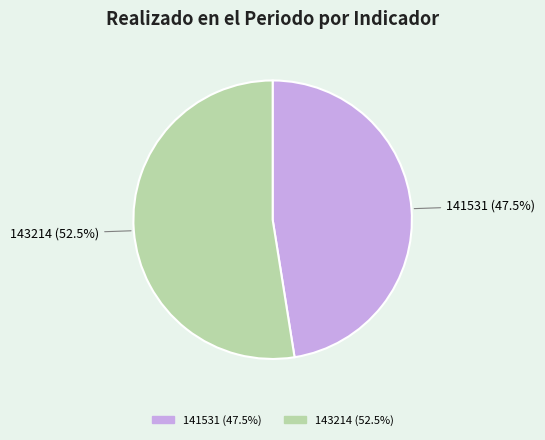

Rank the categories by value from highest to lowest.

143214, 141531